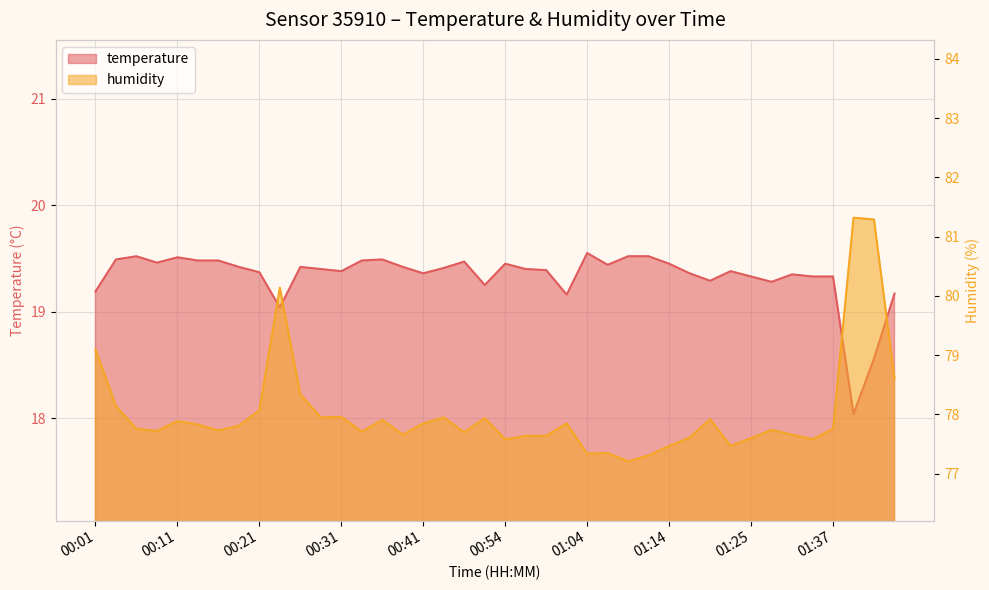

What are all the series names shown in the legend?

temperature, humidity